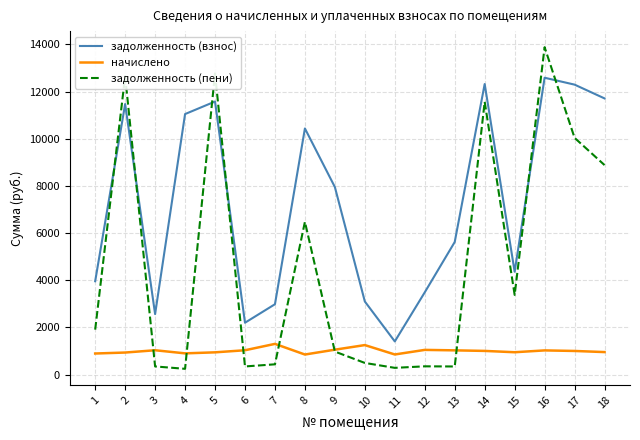

What is the average value of the задолженность (взнос) series?

7282.4